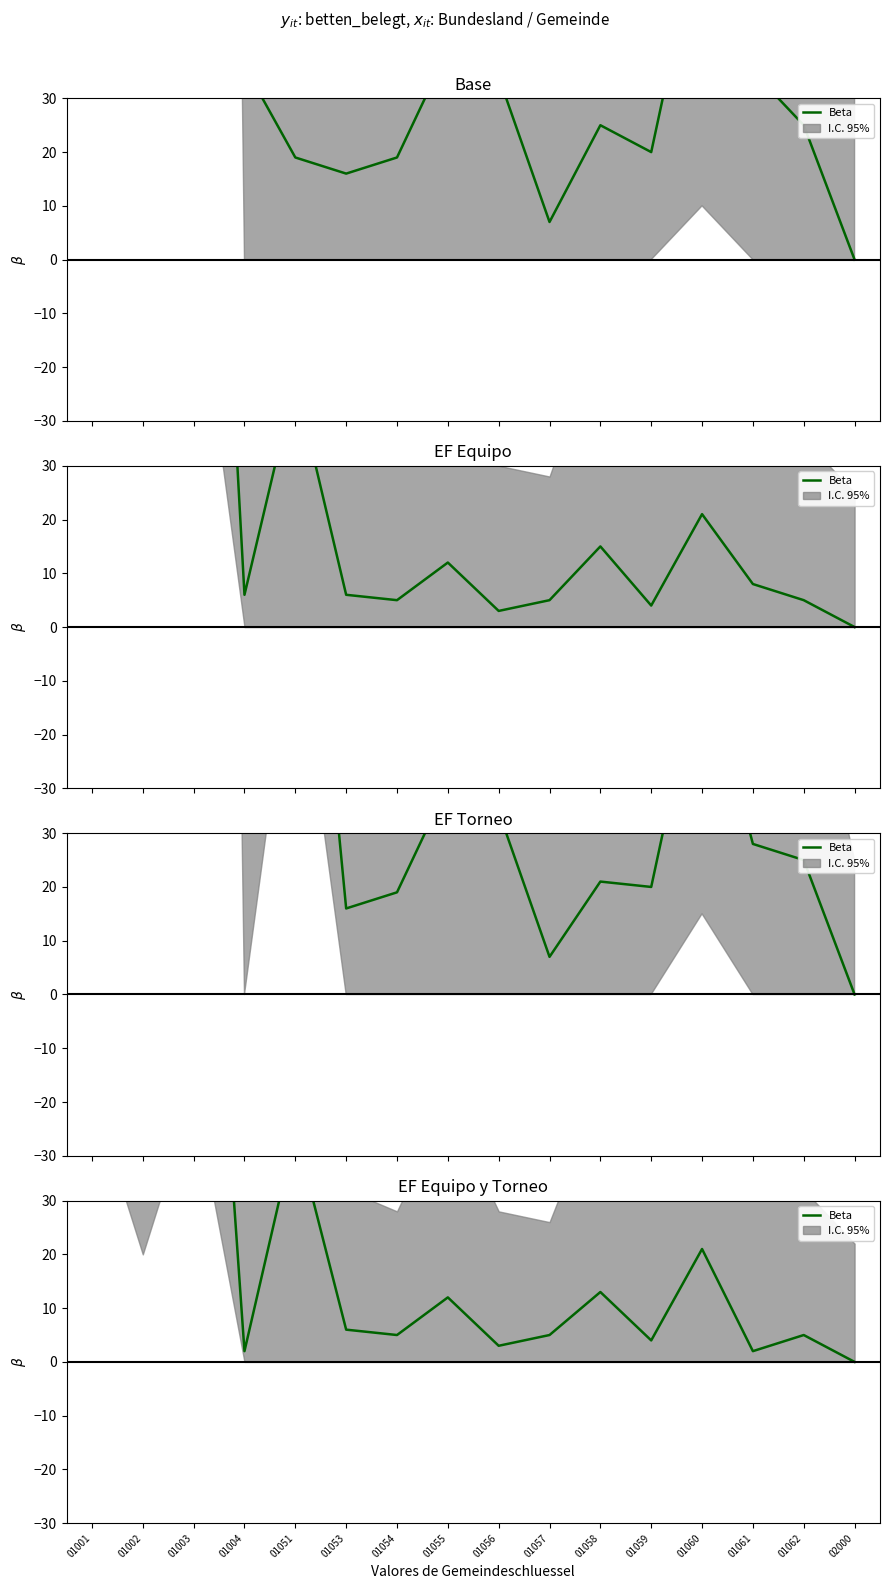

At which category does the data reach its first local peak?

01003